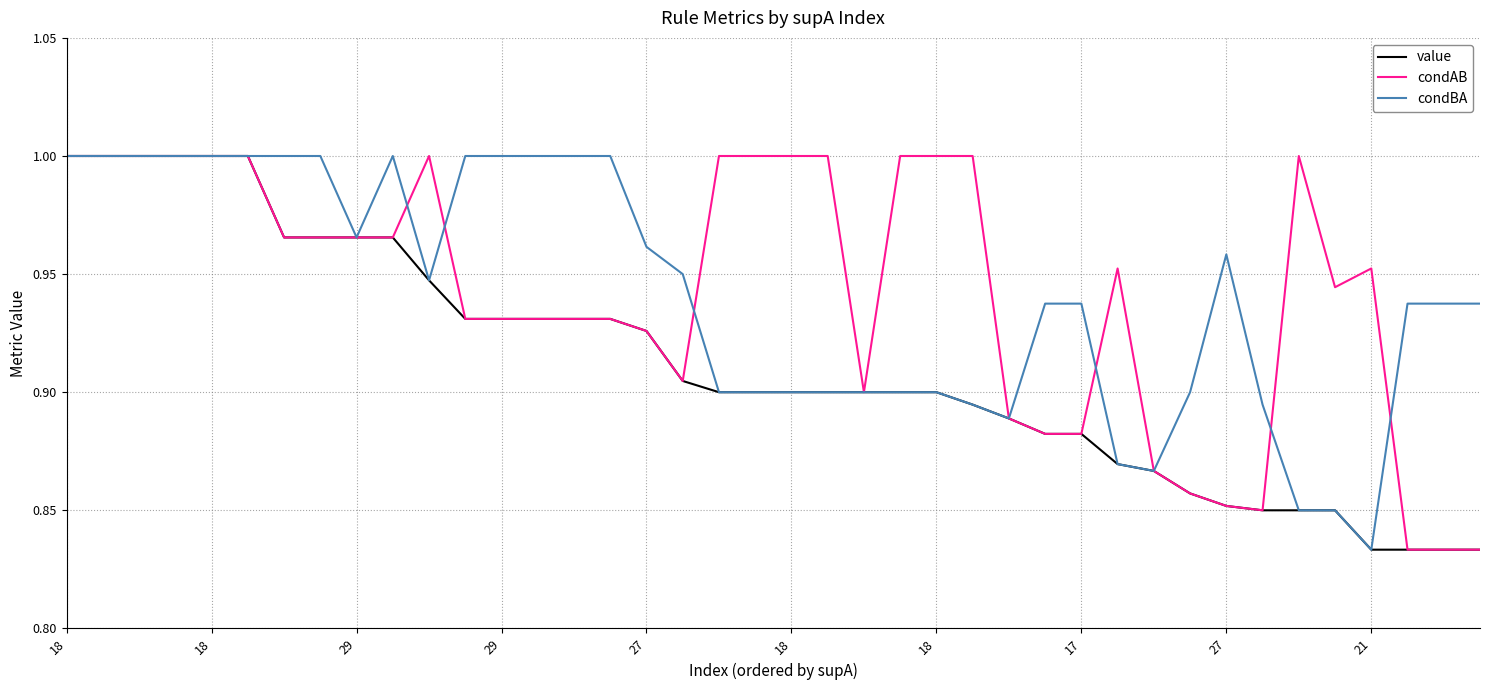

Rank the categories by condAB value from lowest to highest.

37, 38, 39, 33, 32, 31, 30, 27, 28, 26, 22, 17, 16, 11, 12, 13, 14, 15, 35, 29, 36, 18, 17, 27, 21, 18, 18, 29, 29, 27, 18, 10, 18, 19, 20, 21, 23, 24, 25, 34